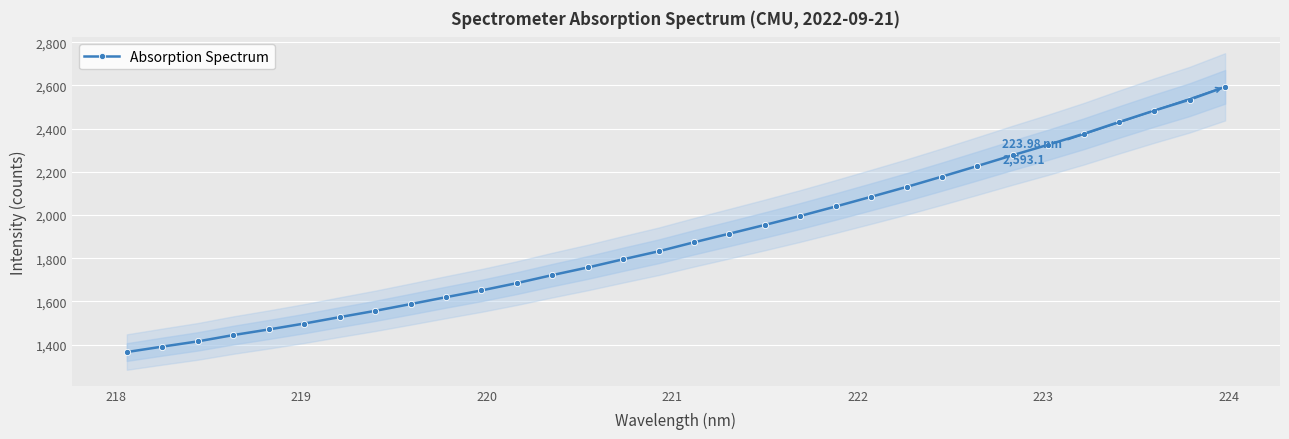

What is the value of the Absorption Spectrum point at the 31st from the left?

2533.9